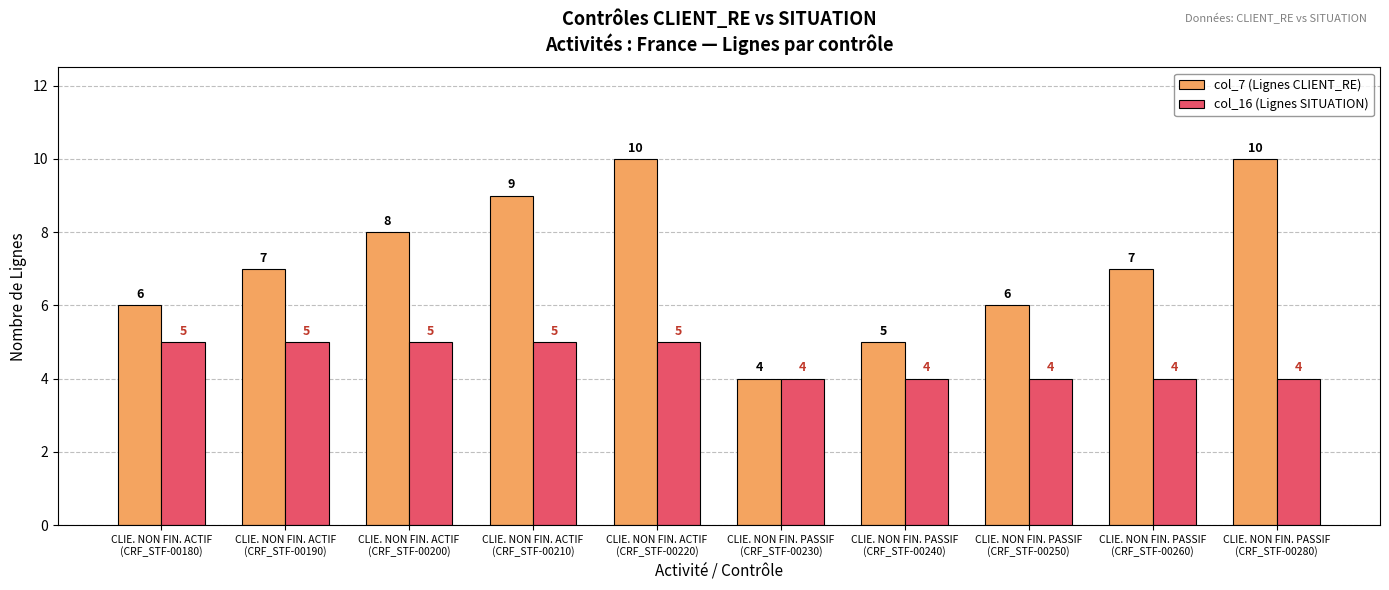

What is the minimum value shown in the chart?

4